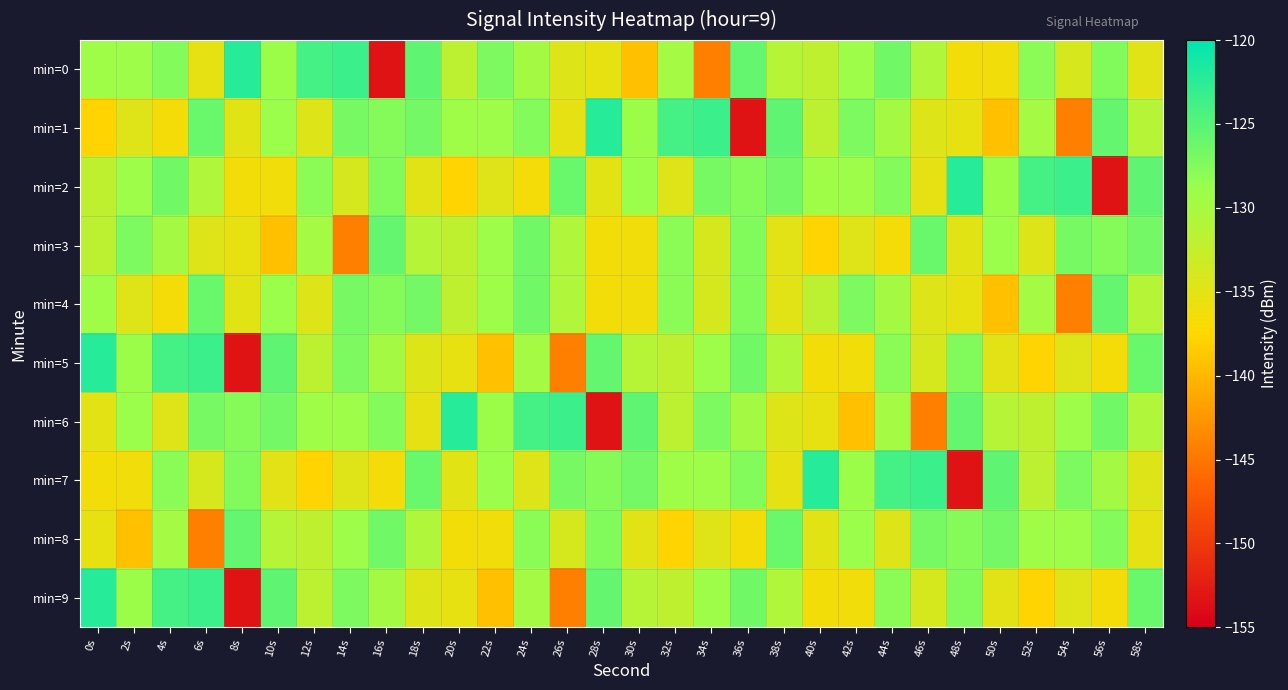

Reading right to left, extract all data points from this chart.

min=0: 58s=-135.0	56s=-127.4	54s=-134.0	52s=-128.0	50s=-136.3	48s=-136.5	46s=-130.8	44s=-126.5	42s=-129.1	40s=-132.1	38s=-131.2	36s=-125.8	34s=-144.3	32s=-129.8	30s=-139.4	28s=-135.5	26s=-134.6	24s=-129.8	22s=-127.1	20s=-131.8	18s=-125.5	16s=-153.4	14s=-123.5	12s=-124.0	10s=-129.0	8s=-122.2	6s=-135.4	4s=-127.6	2s=-129.2	0s=-129.3
min=1: 58s=-131.2	56s=-125.8	54s=-144.3	52s=-129.8	50s=-139.4	48s=-135.5	46s=-134.6	44s=-129.8	42s=-127.1	40s=-131.8	38s=-125.5	36s=-153.4	34s=-123.5	32s=-124.0	30s=-129.0	28s=-122.2	26s=-135.4	24s=-127.6	22s=-129.2	20s=-129.3	18s=-126.6	16s=-127.6	14s=-126.8	12s=-134.7	10s=-129.0	8s=-135.0	6s=-126.0	4s=-136.6	2s=-134.7	0s=-137.8
min=2: 58s=-125.5	56s=-153.4	54s=-123.5	52s=-124.0	50s=-129.0	48s=-122.2	46s=-135.4	44s=-127.6	42s=-129.2	40s=-129.3	38s=-126.6	36s=-127.6	34s=-126.8	32s=-134.7	30s=-129.0	28s=-135.0	26s=-126.0	24s=-136.6	22s=-134.7	20s=-137.8	18s=-135.0	16s=-127.4	14s=-134.0	12s=-128.0	10s=-136.3	8s=-136.5	6s=-130.8	4s=-126.5	2s=-129.1	0s=-132.1
min=3: 58s=-126.6	56s=-127.6	54s=-126.8	52s=-134.7	50s=-129.0	48s=-135.0	46s=-126.0	44s=-136.6	42s=-134.7	40s=-137.8	38s=-135.0	36s=-127.4	34s=-134.0	32s=-128.0	30s=-136.3	28s=-136.5	26s=-130.8	24s=-126.5	22s=-129.1	20s=-132.1	18s=-131.2	16s=-125.8	14s=-144.3	12s=-129.8	10s=-139.4	8s=-135.5	6s=-134.6	4s=-129.8	2s=-127.1	0s=-131.8
min=4: 58s=-131.2	56s=-125.8	54s=-144.3	52s=-129.8	50s=-139.4	48s=-135.5	46s=-134.6	44s=-129.8	42s=-127.1	40s=-131.8	38s=-135.0	36s=-127.4	34s=-134.0	32s=-128.0	30s=-136.3	28s=-136.5	26s=-130.8	24s=-126.5	22s=-129.1	20s=-132.1	18s=-126.6	16s=-127.6	14s=-126.8	12s=-134.7	10s=-129.0	8s=-135.0	6s=-126.0	4s=-136.6	2s=-134.7	0s=-129.3
min=5: 58s=-126.0	56s=-136.6	54s=-134.7	52s=-137.8	50s=-135.0	48s=-127.4	46s=-134.0	44s=-128.0	42s=-136.3	40s=-136.5	38s=-130.8	36s=-126.5	34s=-129.1	32s=-132.1	30s=-131.2	28s=-125.8	26s=-144.3	24s=-129.8	22s=-139.4	20s=-135.5	18s=-134.6	16s=-129.8	14s=-127.1	12s=-131.8	10s=-125.5	8s=-153.4	6s=-123.5	4s=-124.0	2s=-129.0	0s=-122.2
min=6: 58s=-130.8	56s=-126.5	54s=-129.1	52s=-132.1	50s=-131.2	48s=-125.8	46s=-144.3	44s=-129.8	42s=-139.4	40s=-135.5	38s=-134.6	36s=-129.8	34s=-127.1	32s=-131.8	30s=-125.5	28s=-153.4	26s=-123.5	24s=-124.0	22s=-129.0	20s=-122.2	18s=-135.4	16s=-127.6	14s=-129.2	12s=-129.3	10s=-126.6	8s=-127.6	6s=-126.8	4s=-134.7	2s=-129.0	0s=-135.0
min=7: 58s=-134.6	56s=-129.8	54s=-127.1	52s=-131.8	50s=-125.5	48s=-153.4	46s=-123.5	44s=-124.0	42s=-129.0	40s=-122.2	38s=-135.4	36s=-127.6	34s=-129.2	32s=-129.3	30s=-126.6	28s=-127.6	26s=-126.8	24s=-134.7	22s=-129.0	20s=-135.0	18s=-126.0	16s=-136.6	14s=-134.7	12s=-137.8	10s=-135.0	8s=-127.4	6s=-134.0	4s=-128.0	2s=-136.3	0s=-136.5
min=8: 58s=-135.4	56s=-127.6	54s=-129.2	52s=-129.3	50s=-126.6	48s=-127.6	46s=-126.8	44s=-134.7	42s=-129.0	40s=-135.0	38s=-126.0	36s=-136.6	34s=-134.7	32s=-137.8	30s=-135.0	28s=-127.4	26s=-134.0	24s=-128.0	22s=-136.3	20s=-136.5	18s=-130.8	16s=-126.5	14s=-129.1	12s=-132.1	10s=-131.2	8s=-125.8	6s=-144.3	4s=-129.8	2s=-139.4	0s=-135.5
min=9: 58s=-126.0	56s=-136.6	54s=-134.7	52s=-137.8	50s=-135.0	48s=-127.4	46s=-134.0	44s=-128.0	42s=-136.3	40s=-136.5	38s=-130.8	36s=-126.5	34s=-129.1	32s=-132.1	30s=-131.2	28s=-125.8	26s=-144.3	24s=-129.8	22s=-139.4	20s=-135.5	18s=-134.6	16s=-129.8	14s=-127.1	12s=-131.8	10s=-125.5	8s=-153.4	6s=-123.5	4s=-124.0	2s=-129.0	0s=-122.2